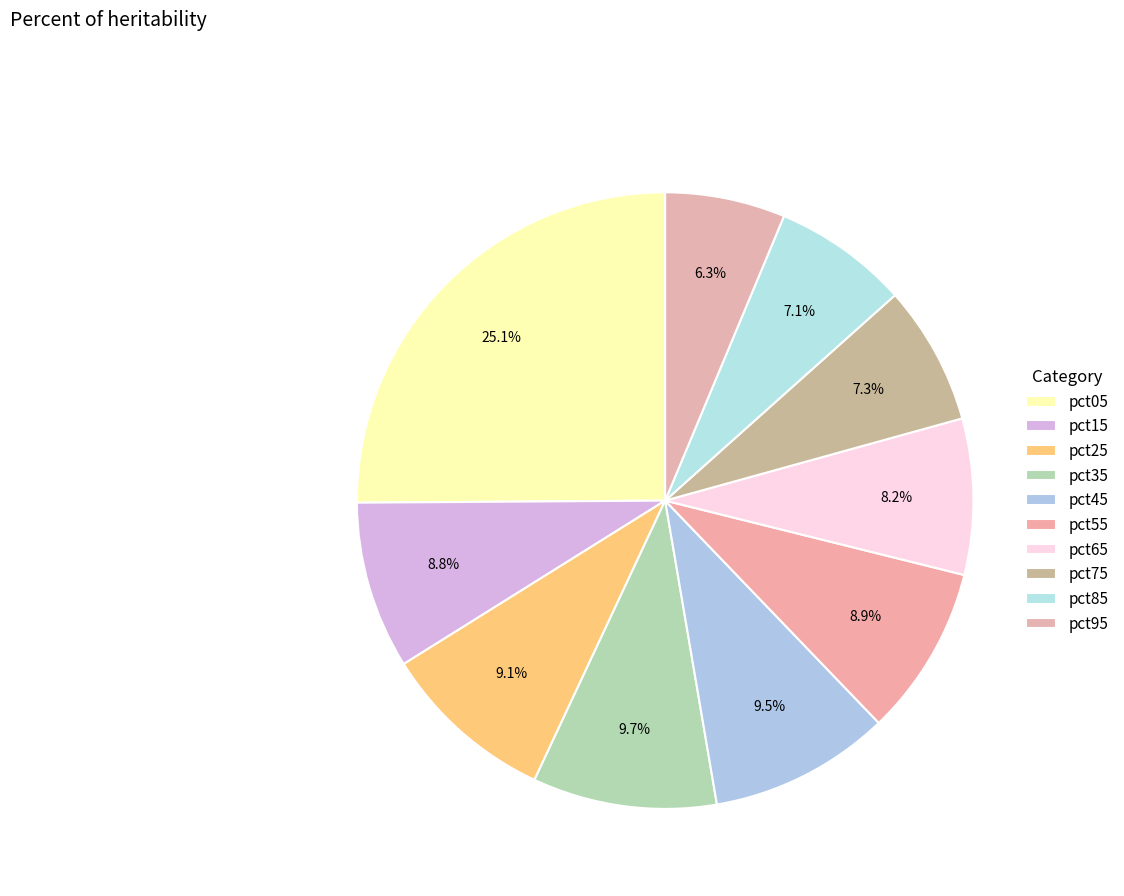

How many segments does this pie chart have?

10